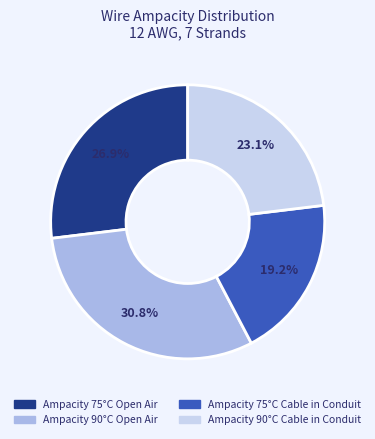

The Ampacity 75°C Cable in Conduit slice represents 30% of the pie. True or false?

False